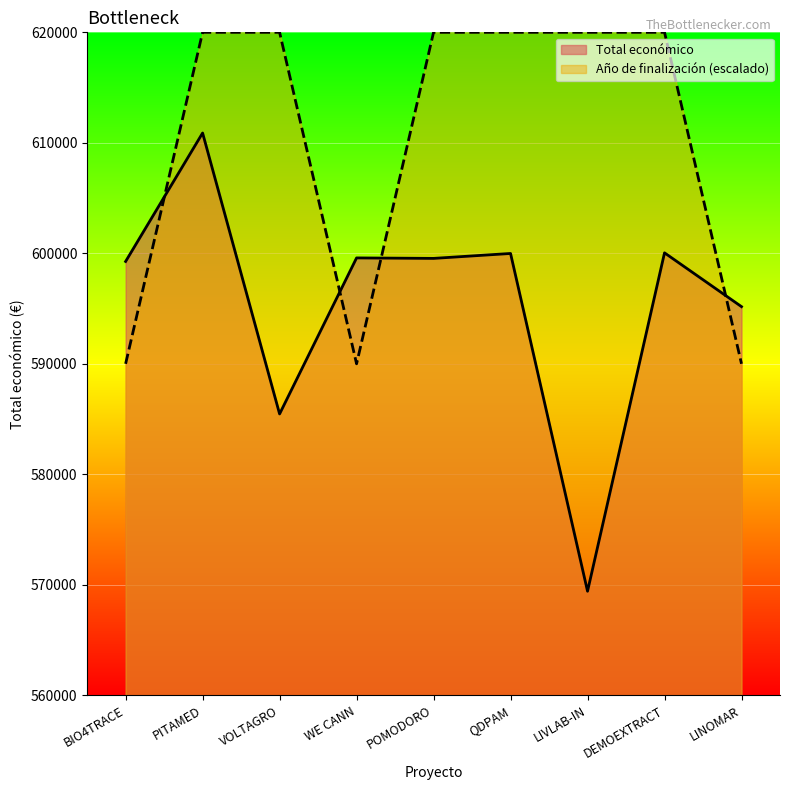

What is the value of the Año de finalización point at the 7th from the left?

620000